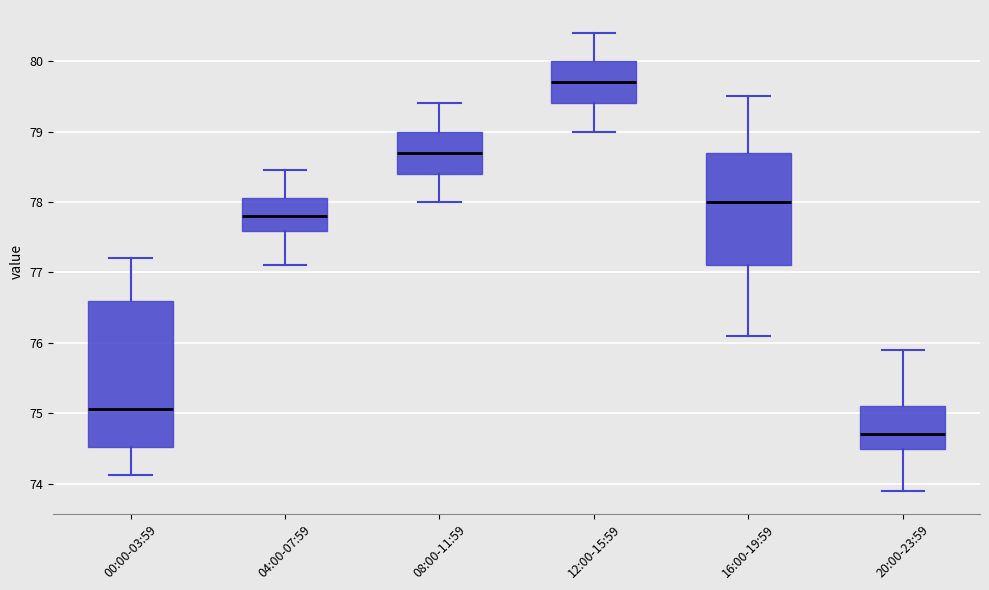

Where is the lower edge of the box for 20:00-23:59 on the y-axis? The values are not printed on the chart, so give them approximately, as read against the axis.

74.5